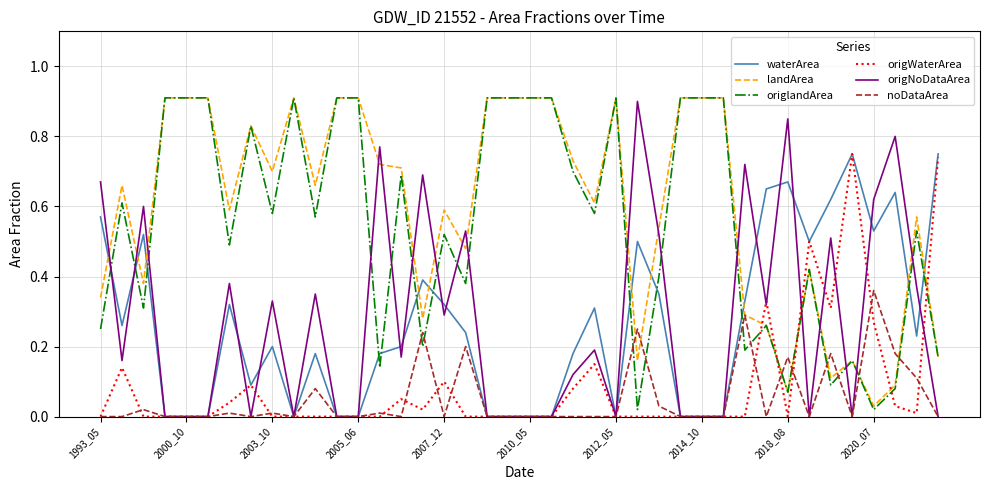

Which series has the largest range (max minus min)?

origNoDataArea